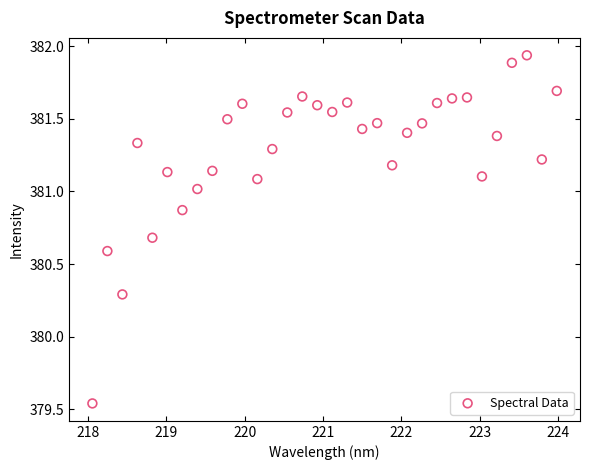

What is the range of X values (max minus min)?

5.9